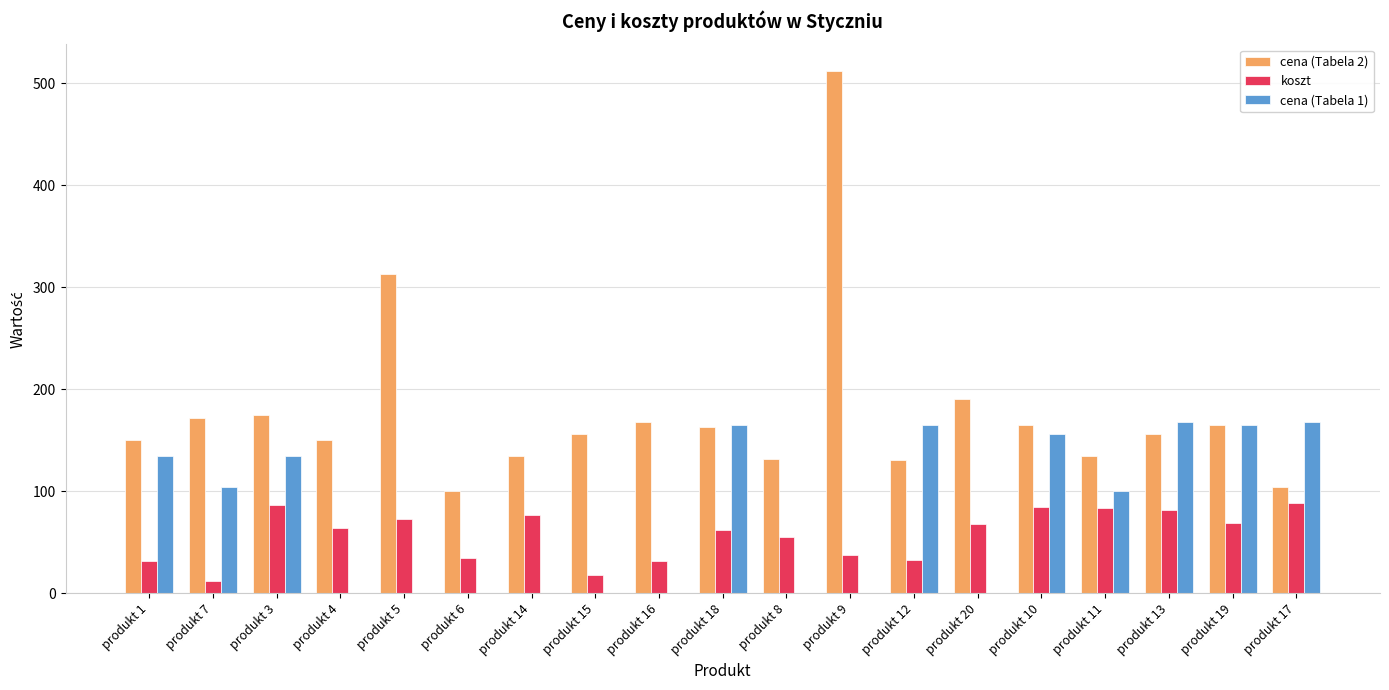

Is the value of koszt at produkt 11 greater than the value of cena (Tabela 1) at produkt 6?

Yes